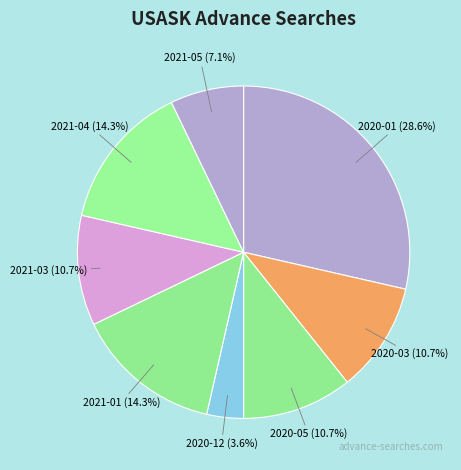

True or false: 2021-01 accounts for 9% of the total.

False